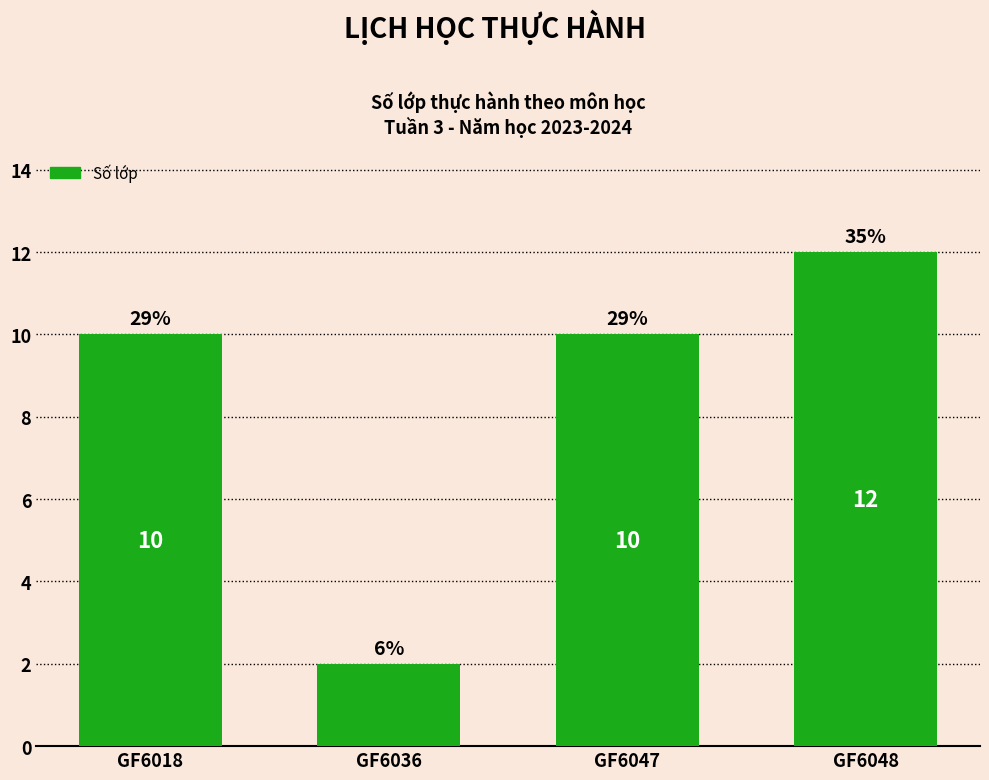

What is the average value?

8